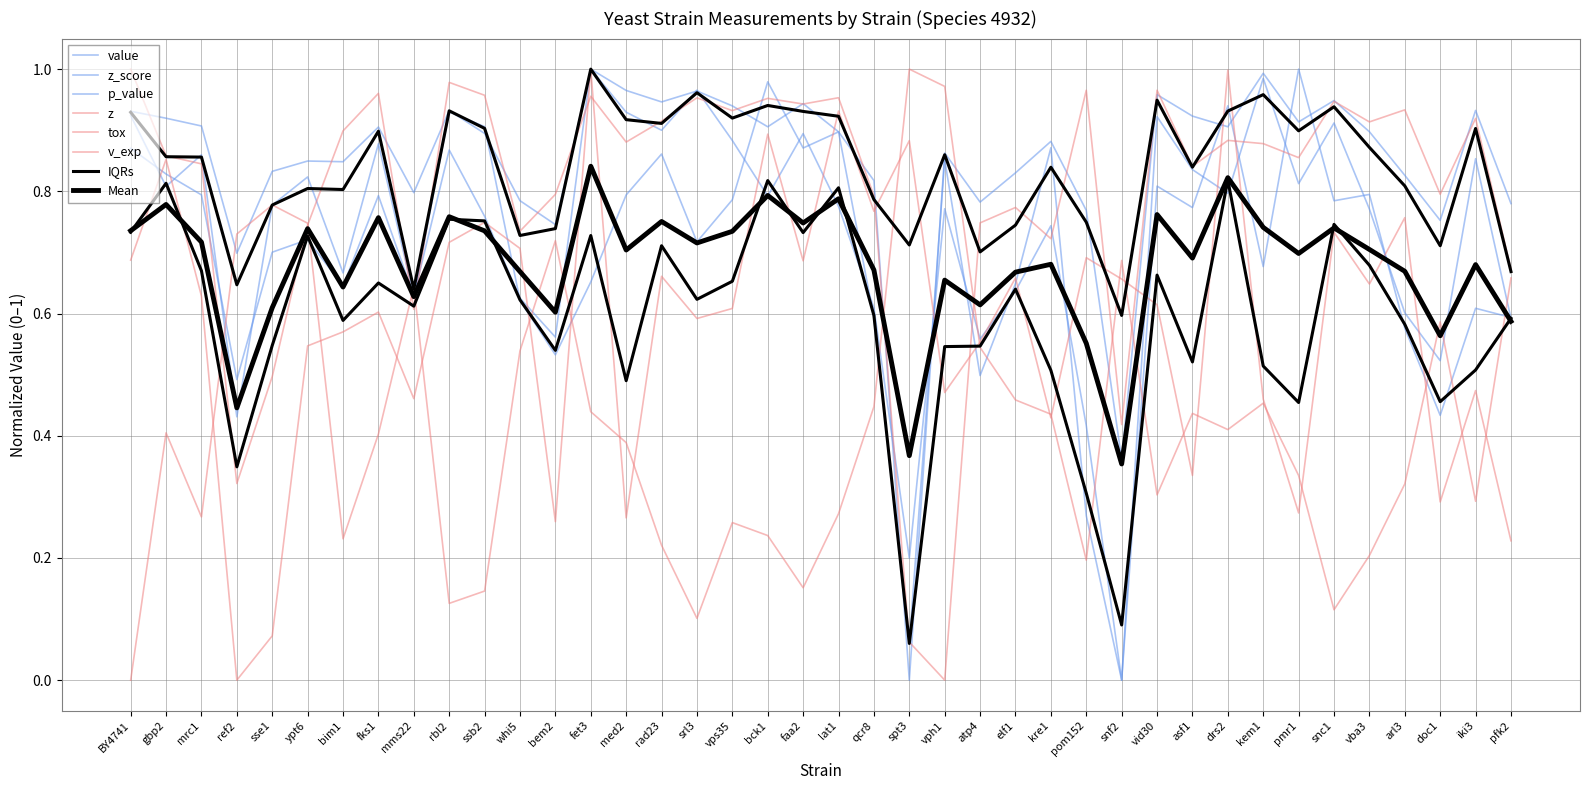

Between which two adjacent categories do tox and z_score first intersect?

mrc1 and ref2